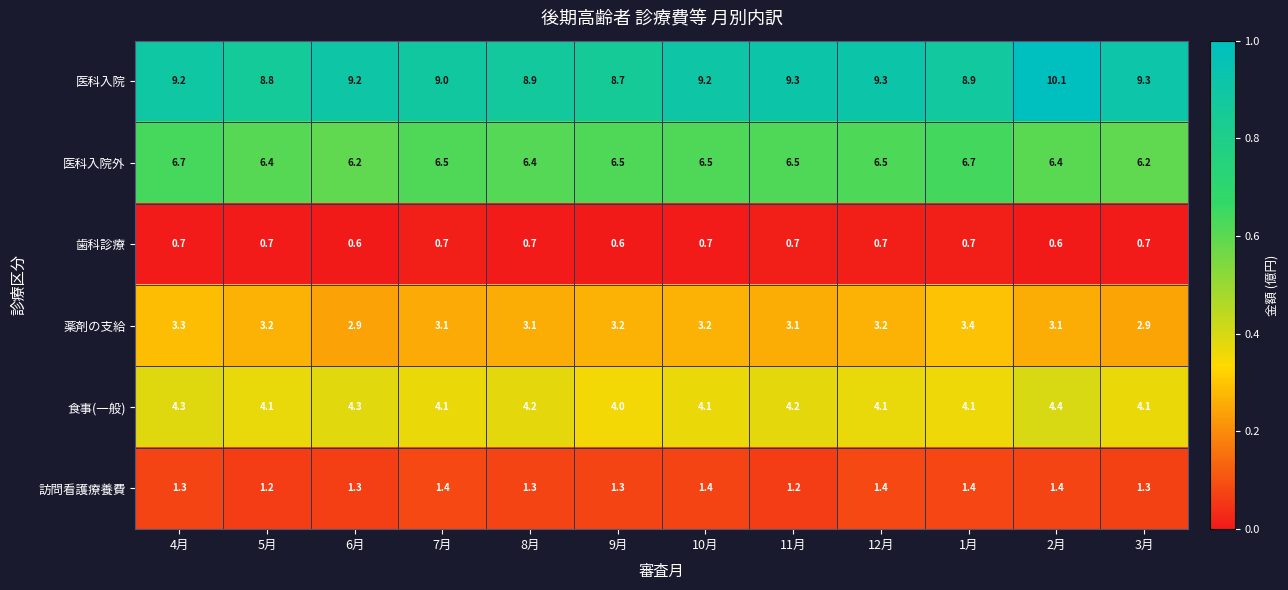

Which label corresponds to the largest value in the chart?

2月